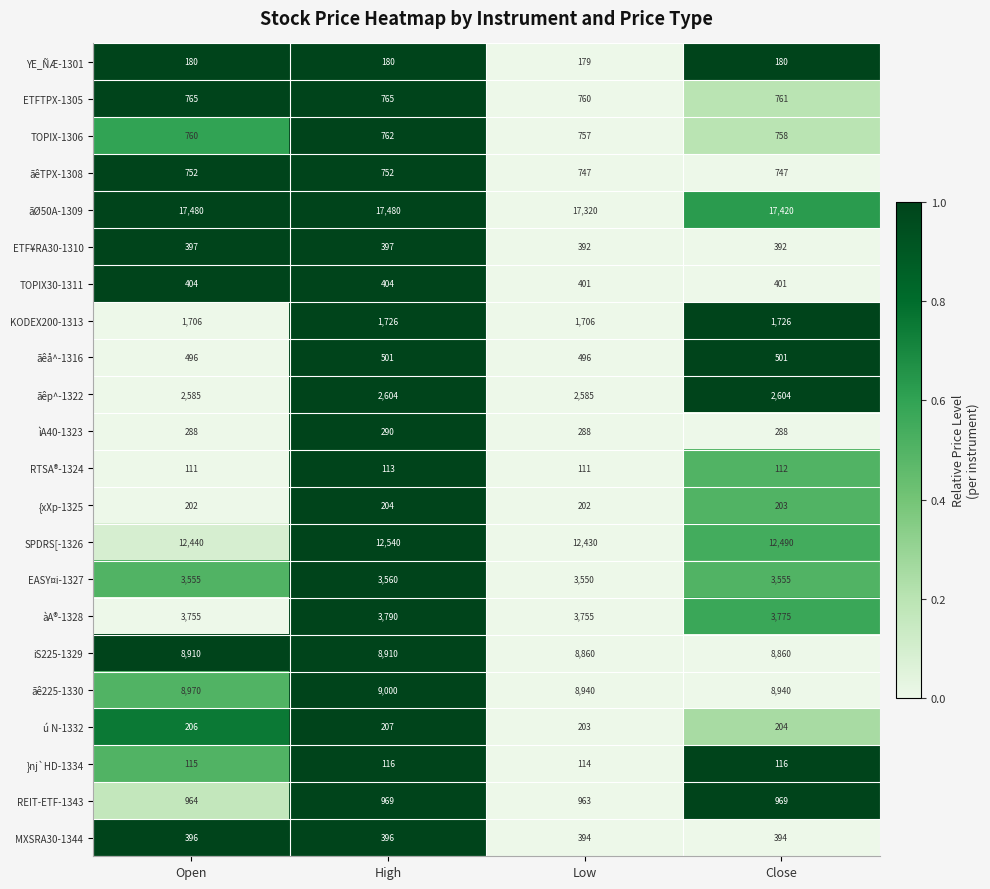

The ETF¥RA30-1310 series shows 697 at High. True or false?

False